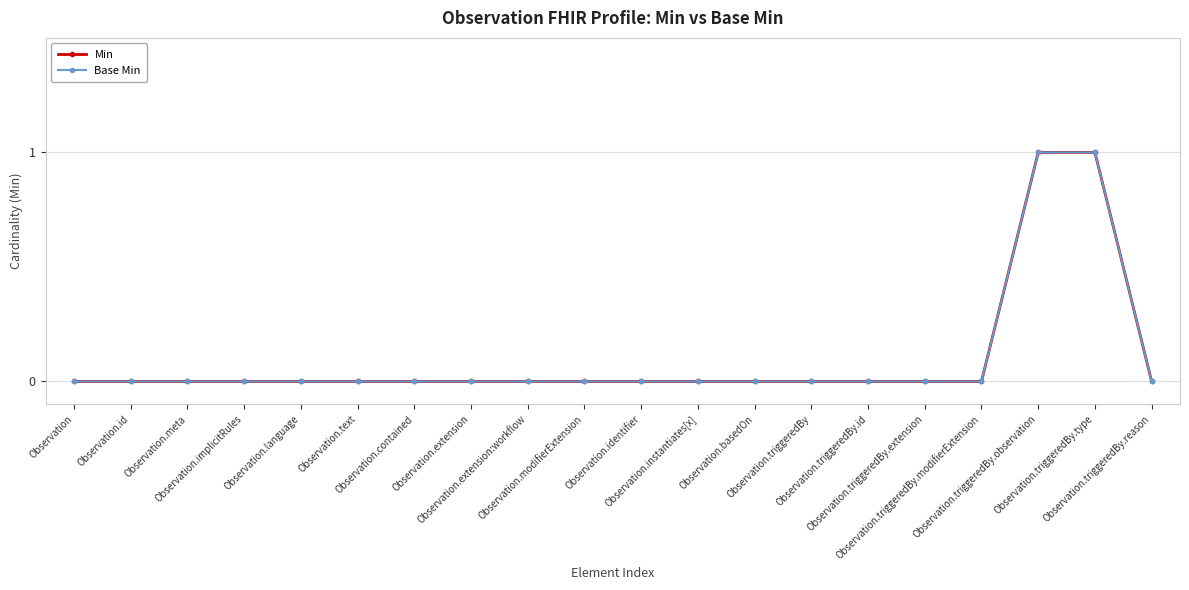

Does the chart have visible grid lines?

Yes